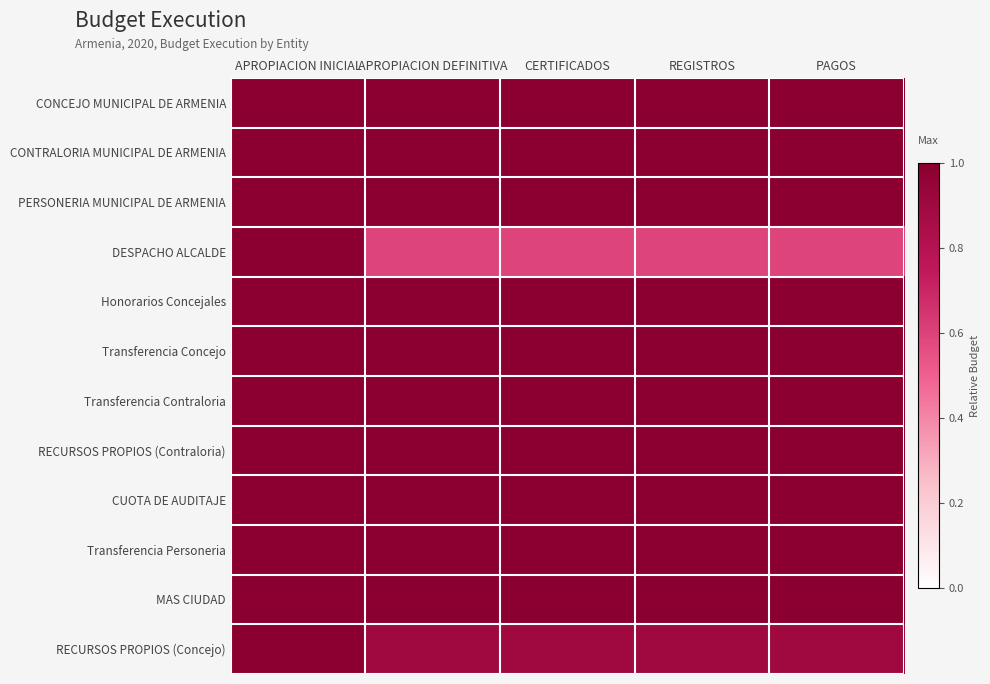

What is the spread (max minus min) of values at REGISTROS?

0.4